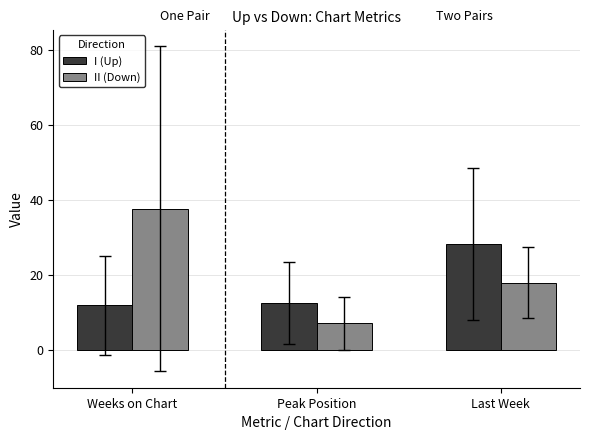

What is the difference between the maximum and minimum values in the II (Down) series?

30.5